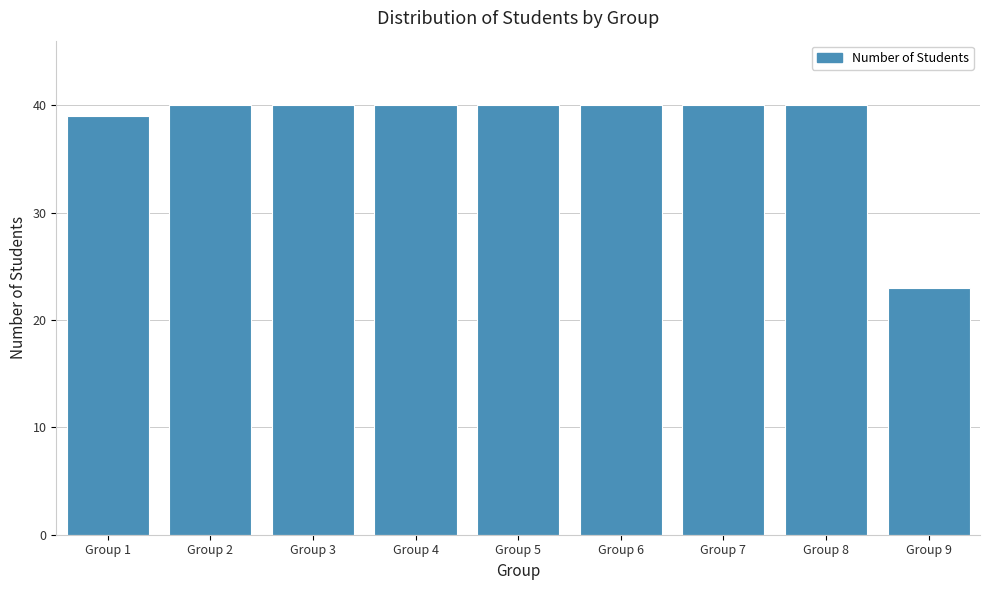

Reading right to left, what are all the values shown in this chart?

23	40	40	40	40	40	40	40	39